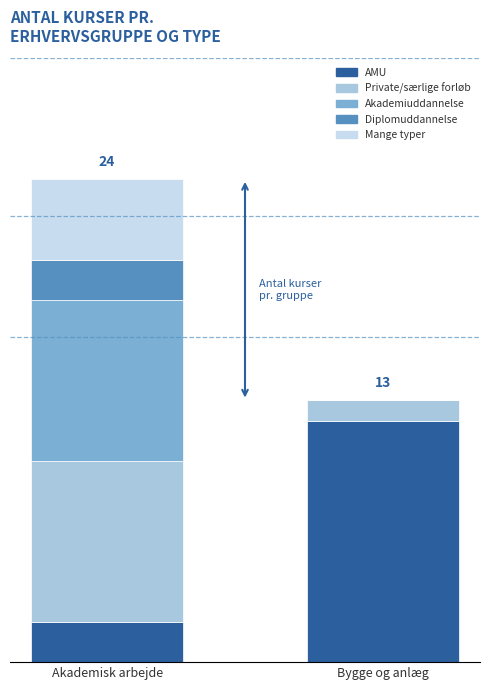

What is the total value across all series at Bygge og anlæg?

13